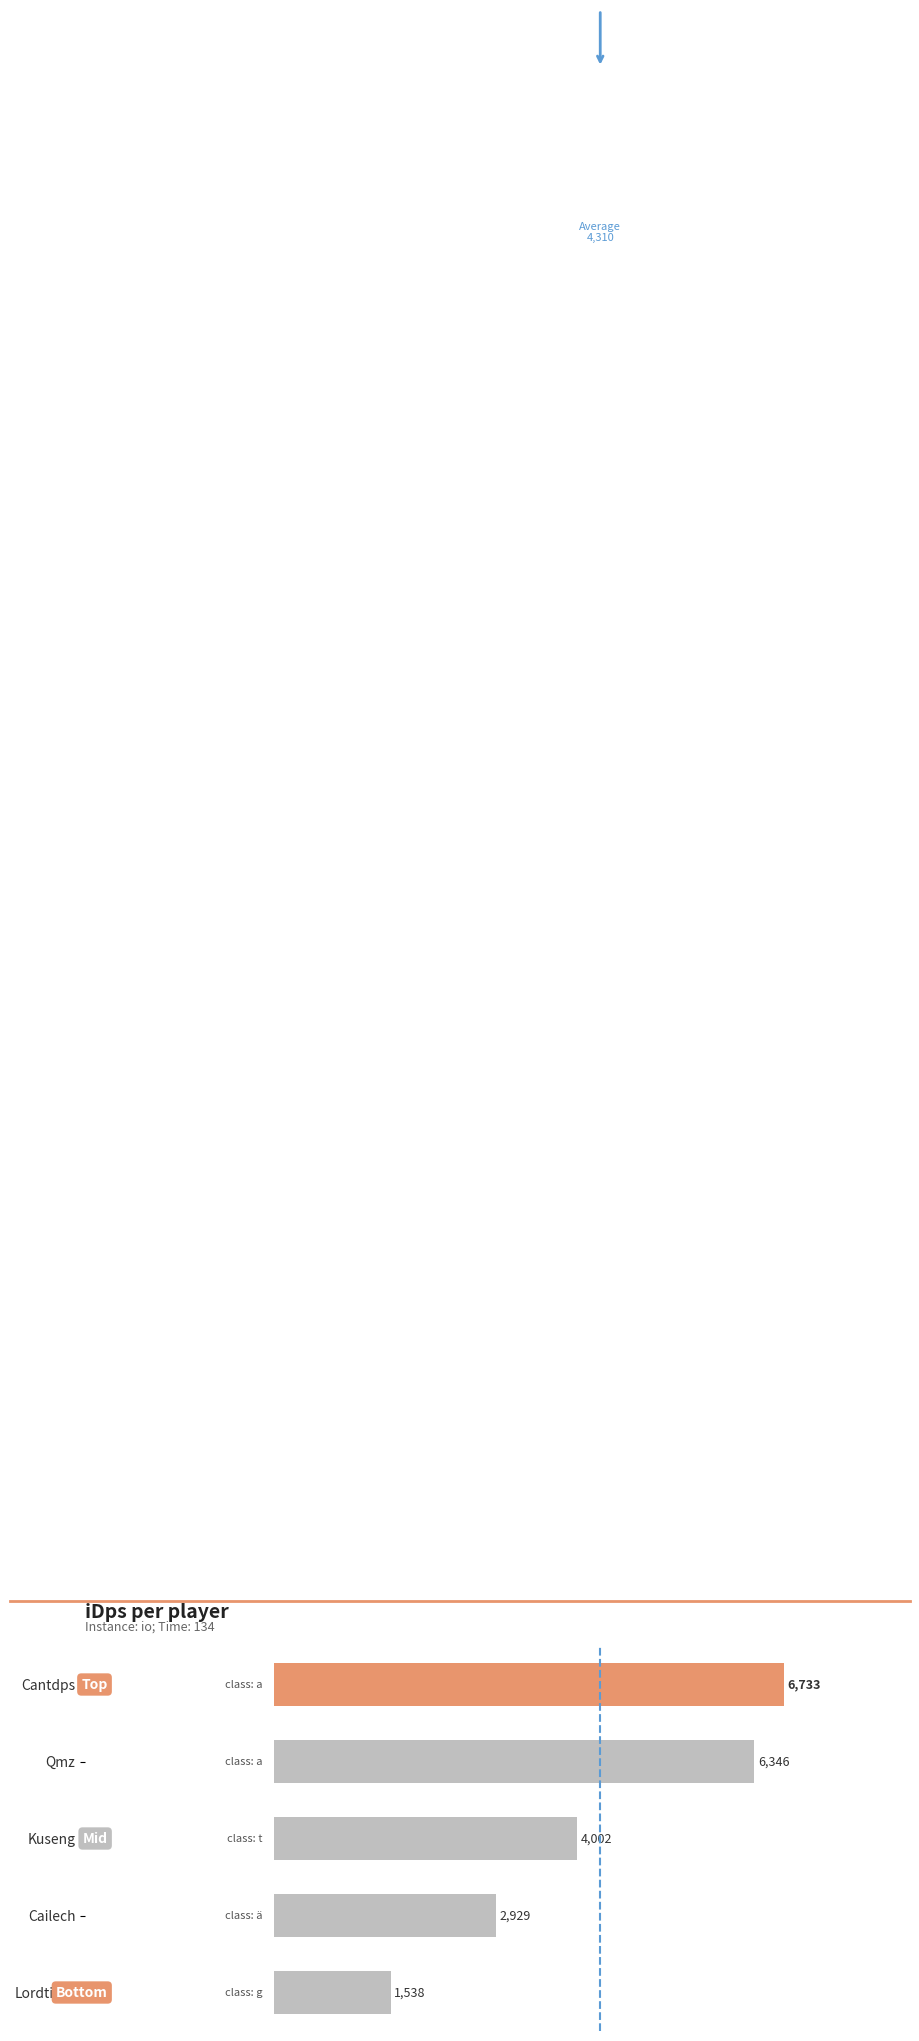

What is the approximate value at Kuseng?

4002.1